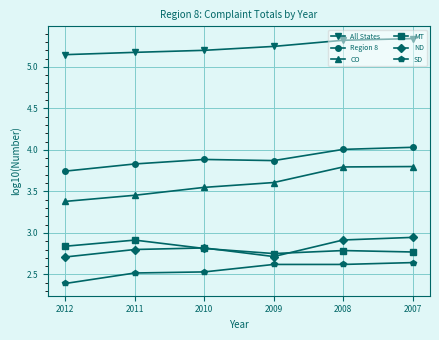

True or false: MT and Region 8 cross at least once.

False